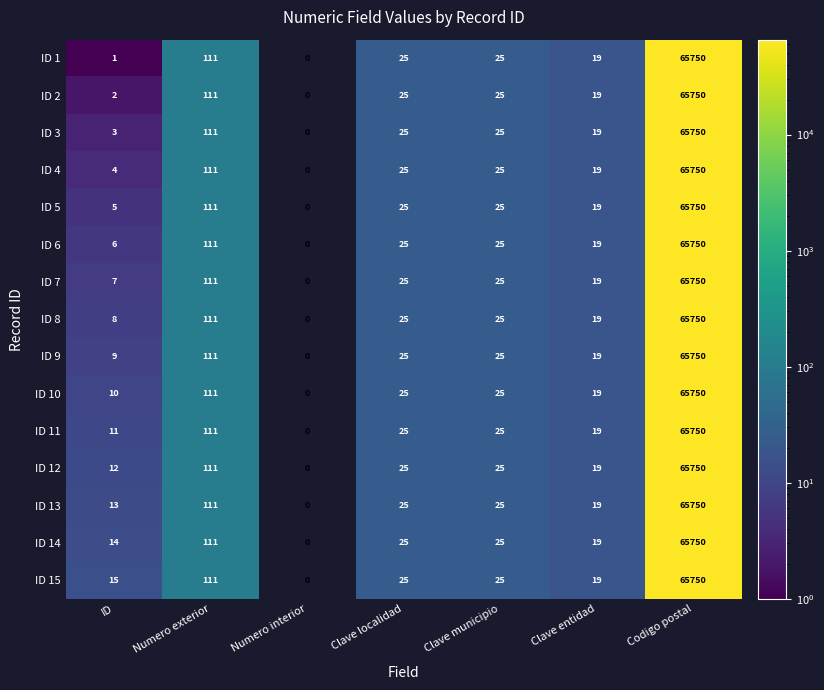

How many data points does each series have?

7